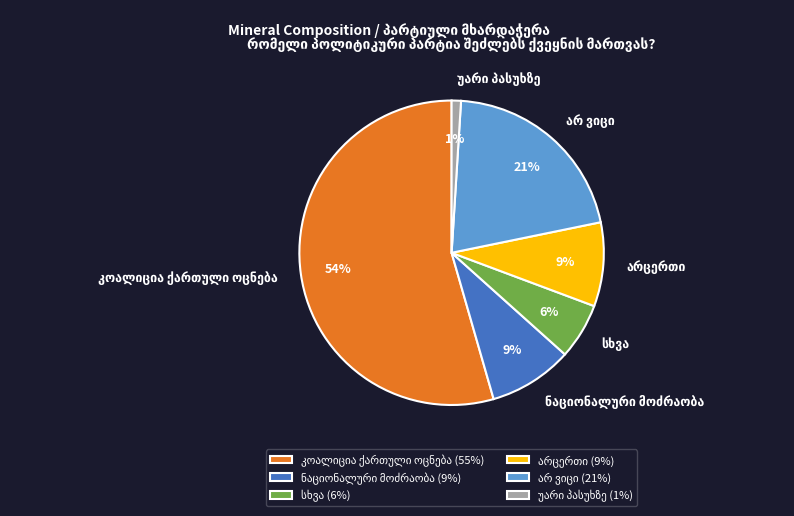

Does any single category account for the majority?

Yes